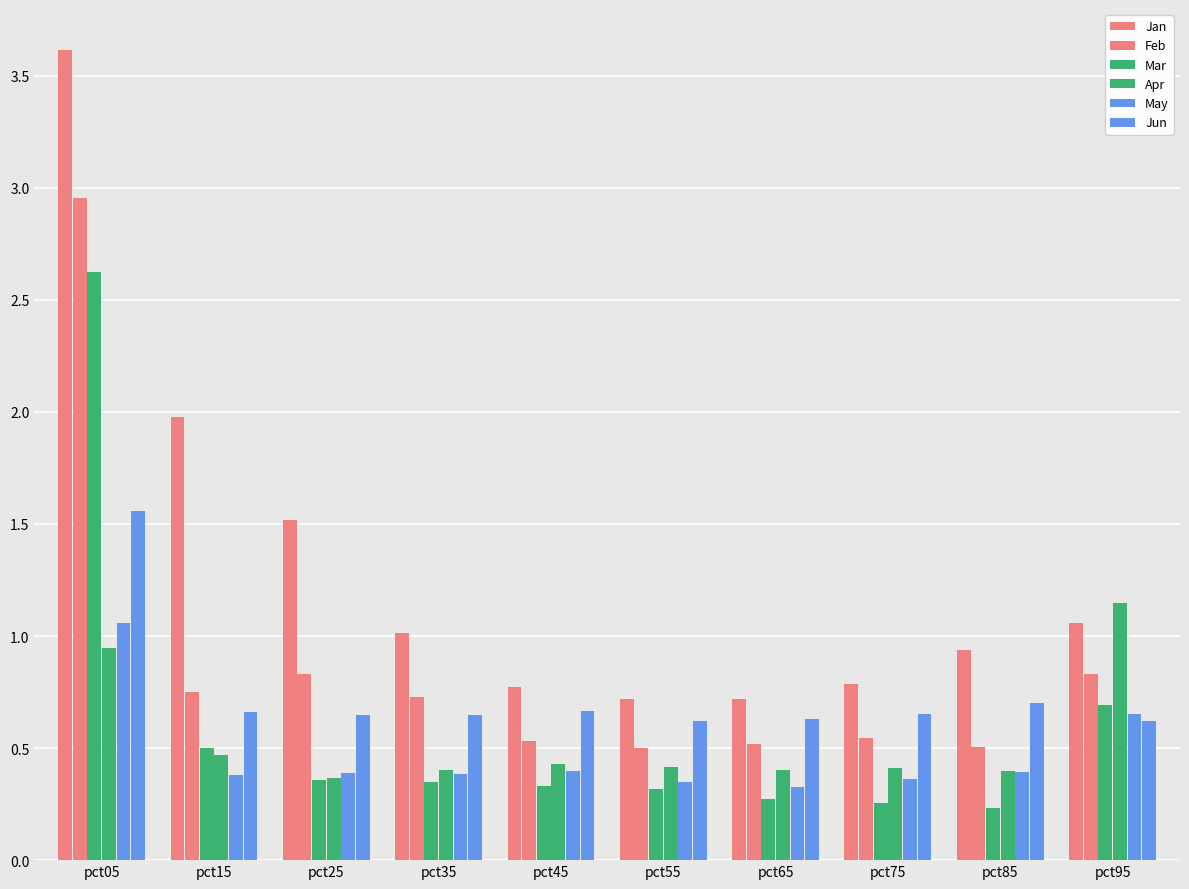

Count the number of categories in the chart.

10